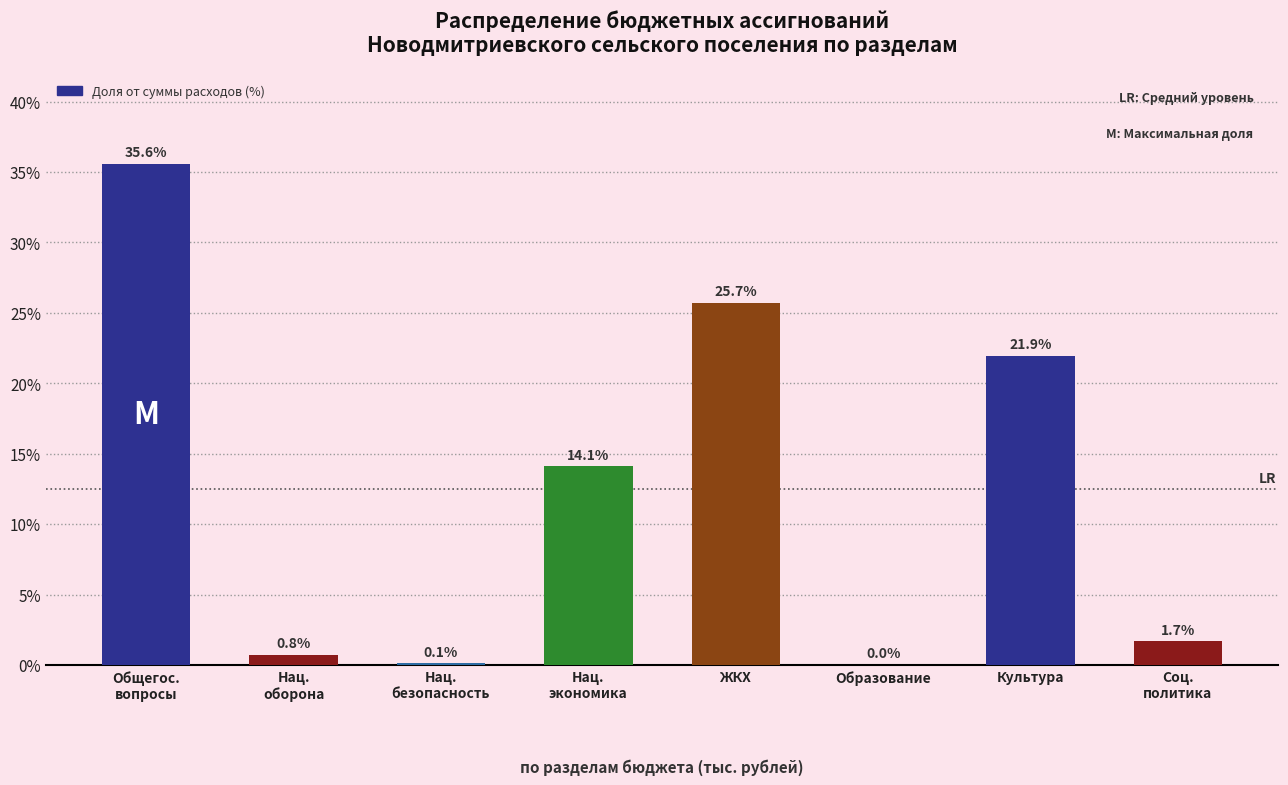

The value at Культура is 21.9. True or false?

True